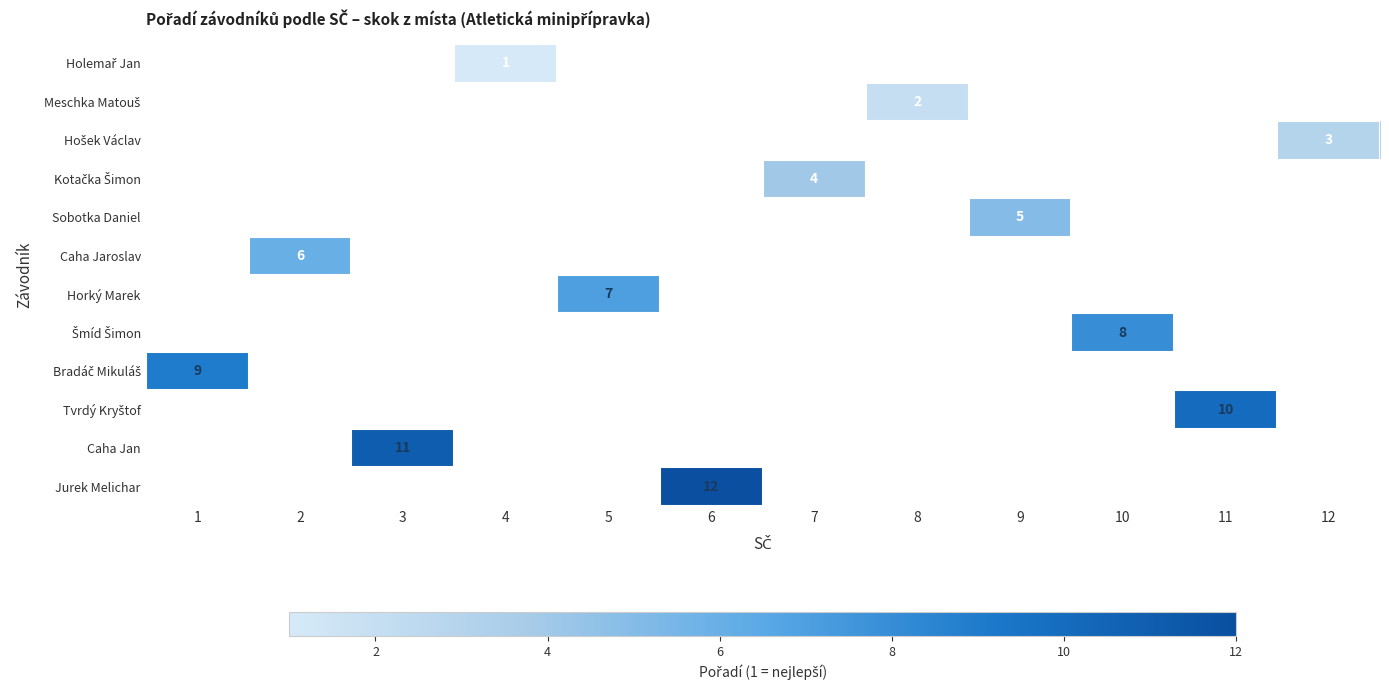

The value of Sobotka Daniel at 9 is 5.0. True or false?

True